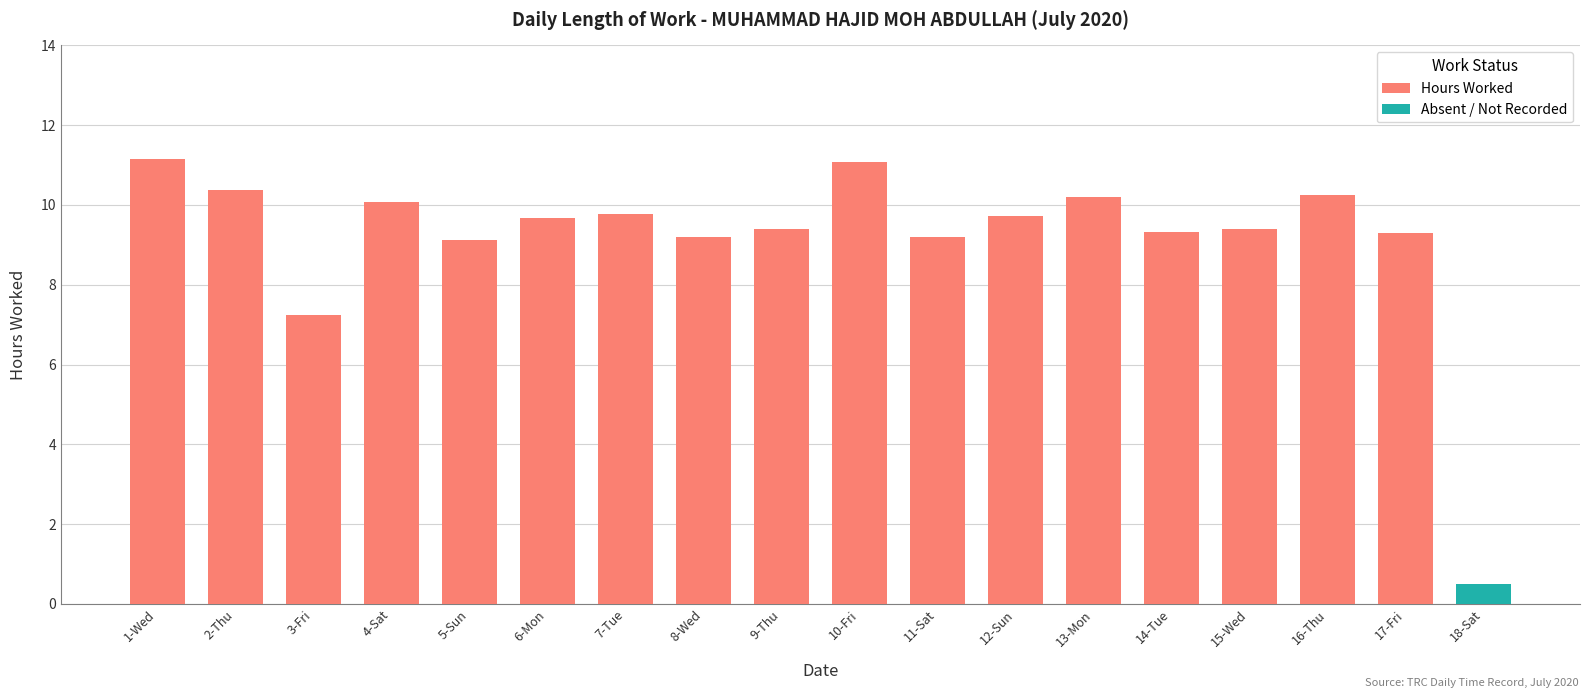

At how many categories does at least one series exceed 8?

16